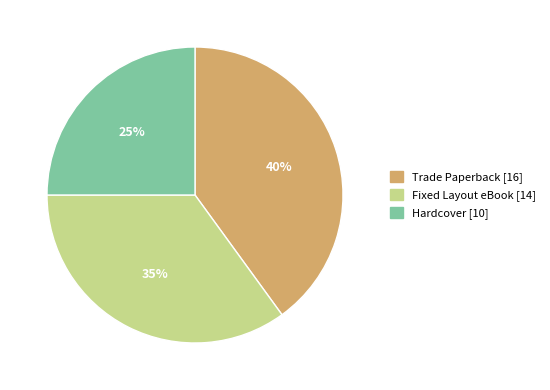

Is there a majority slice in this chart?

No